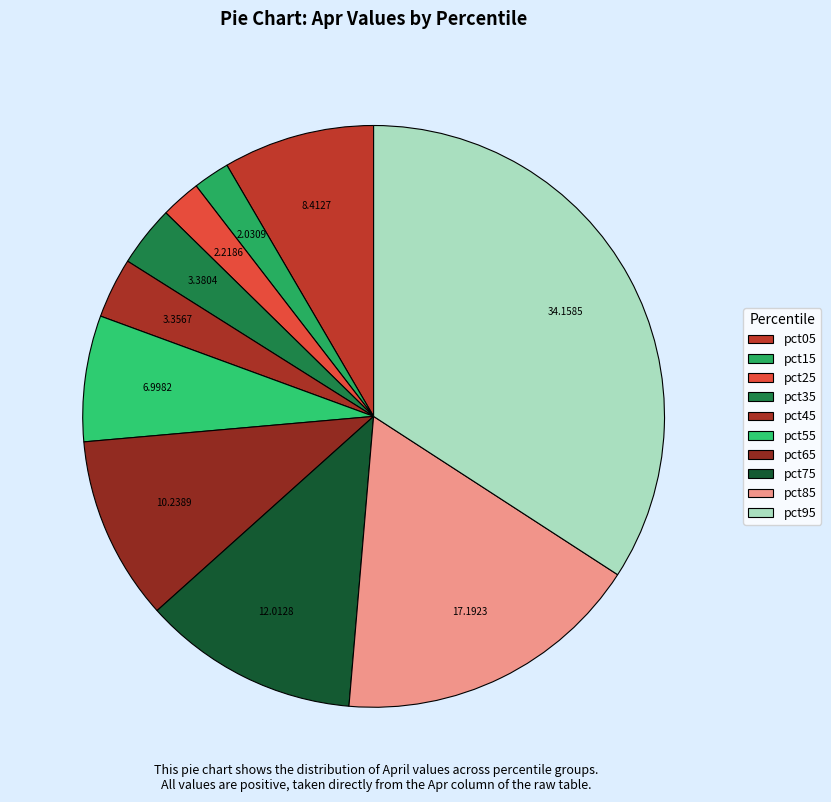

How many slices are in this pie chart?

10